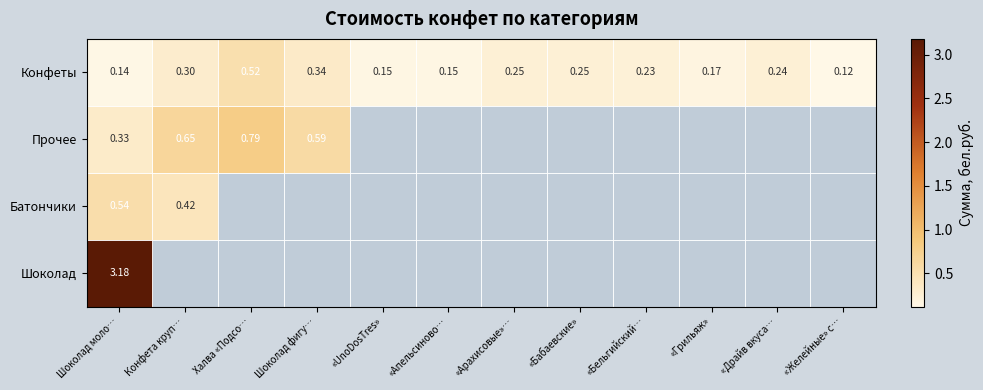

At how many categories does at least one series exceed 2?

1